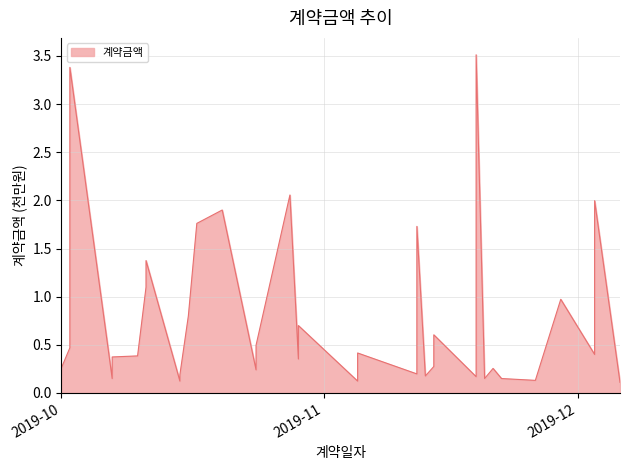

What is the change in value from 2019-10-02 to 2019-11-13?

-2.4